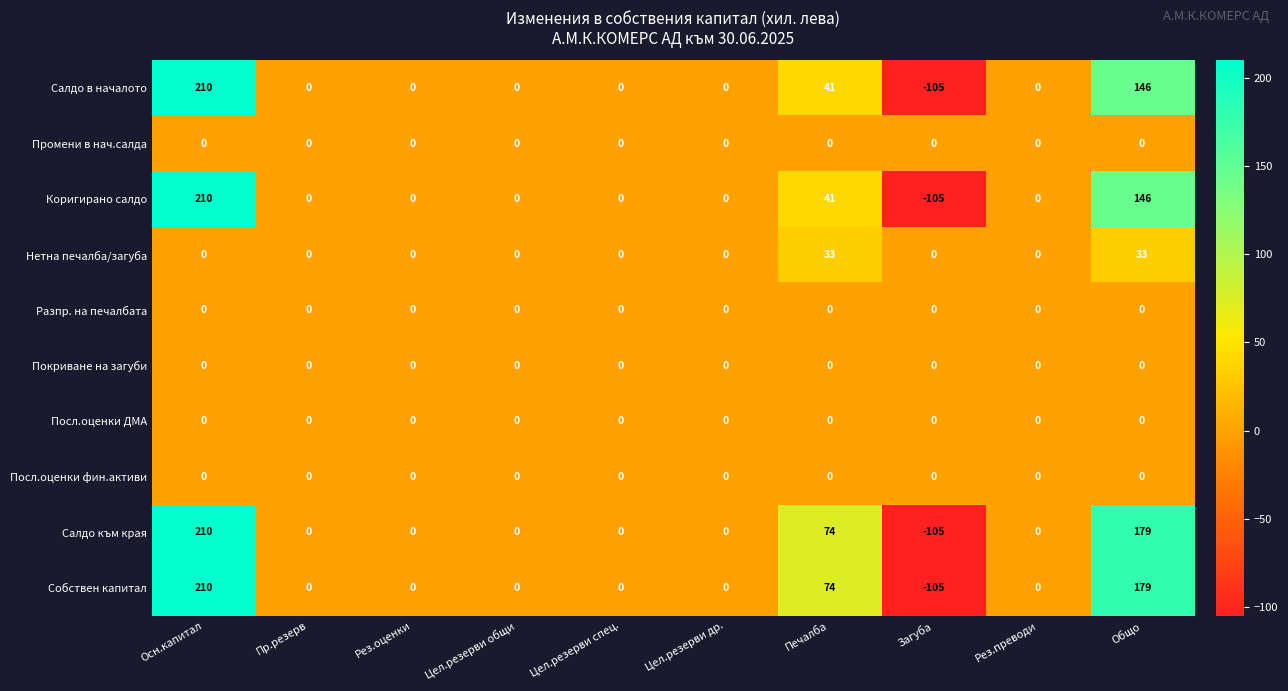

Where does the Коригирано салдо series first go above 0?

Осн.капитал